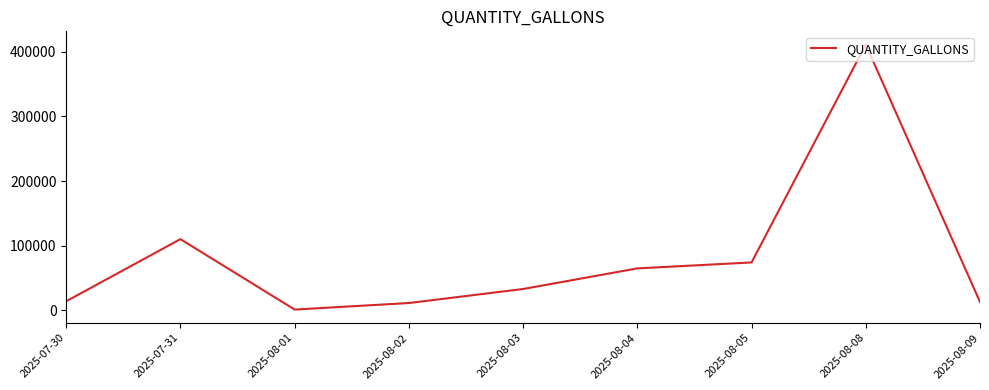

At which label is the value closest to 206084?

2025-07-31